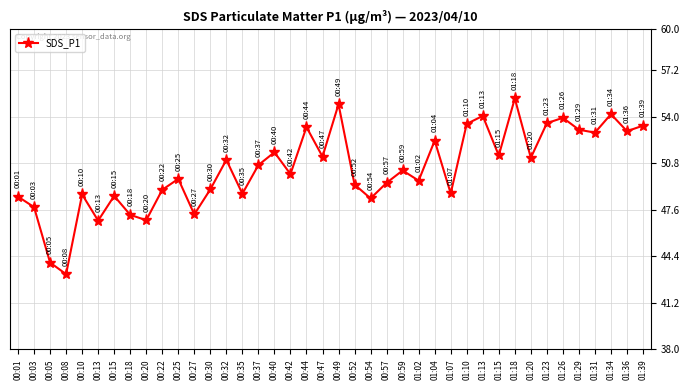

How many lines are shown in the chart?

1